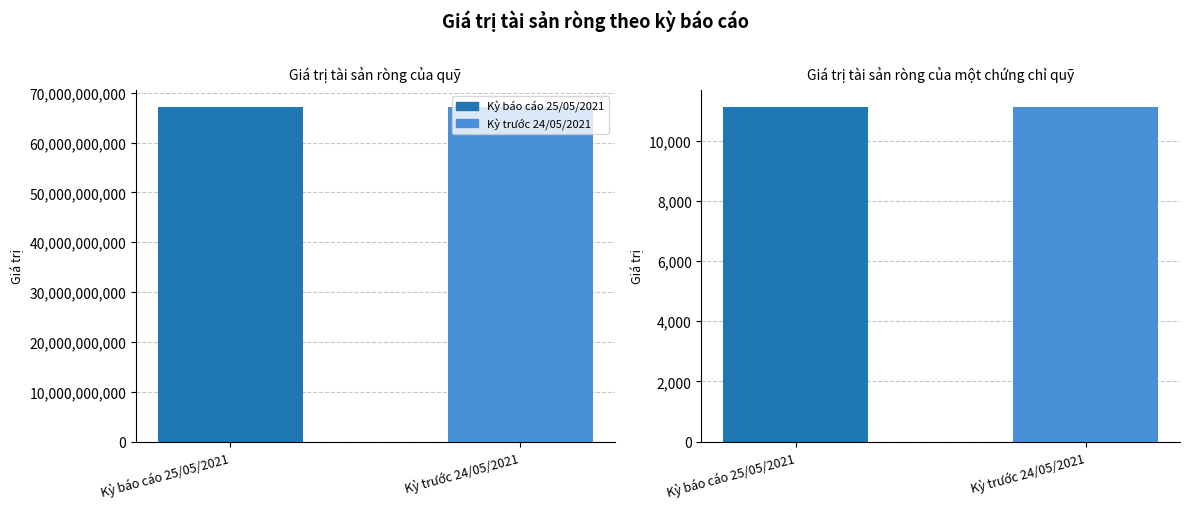

What position from the right is Giá trị tài sản ròng của quỹ?

2